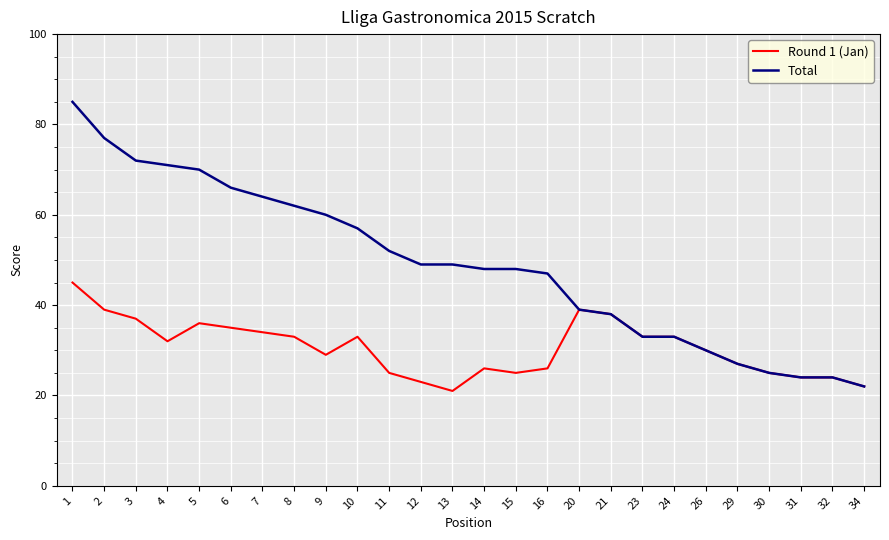

Reading left to right, extract all data points from this chart.

Round 1 (Jan): 45	39	37	32	36	35	34	33	29	33	25	23	21	26	25	26	39	38	33	33	30	27	25	24	24	22
Total: 85	77	72	71	70	66	64	62	60	57	52	49	49	48	48	47	39	38	33	33	30	27	25	24	24	22